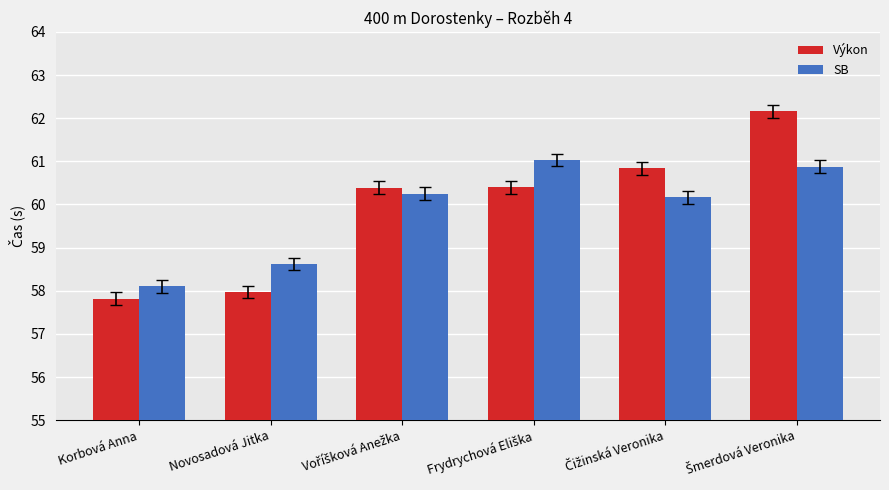

Is it true that Výkon equals 57.8 at Korbová Anna?

True